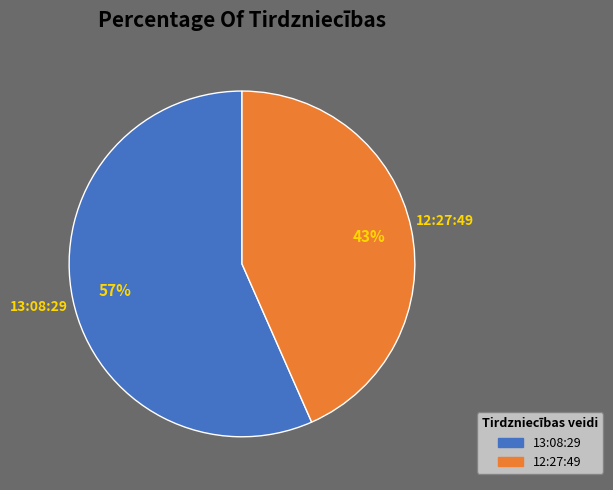

To the nearest percent, what is the combined percentage of 13:08:29 and 12:27:49?

100%